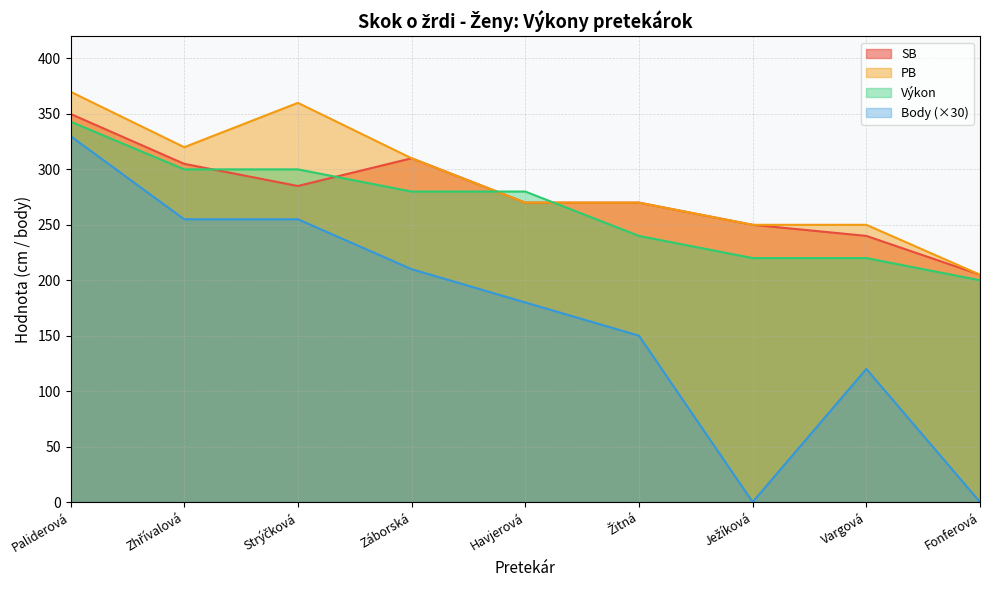

Reading left to right, extract all data points from this chart.

SB: Paliderová=350	Zhřívalová=305	Strýčková=285	Záborská=310	Havjerová=270	Žitná=270	Ježíková=250	Vargová=240	Fonferová=205
PB: Paliderová=370	Zhřívalová=320	Strýčková=360	Záborská=310	Havjerová=270	Žitná=270	Ježíková=250	Vargová=250	Fonferová=205
Výkon: Paliderová=343	Zhřívalová=300	Strýčková=300	Záborská=280	Havjerová=280	Žitná=240	Ježíková=220	Vargová=220	Fonferová=200
Body: Paliderová=330	Zhřívalová=255	Strýčková=255	Záborská=210	Havjerová=180	Žitná=150	Ježíková=0	Vargová=120	Fonferová=0